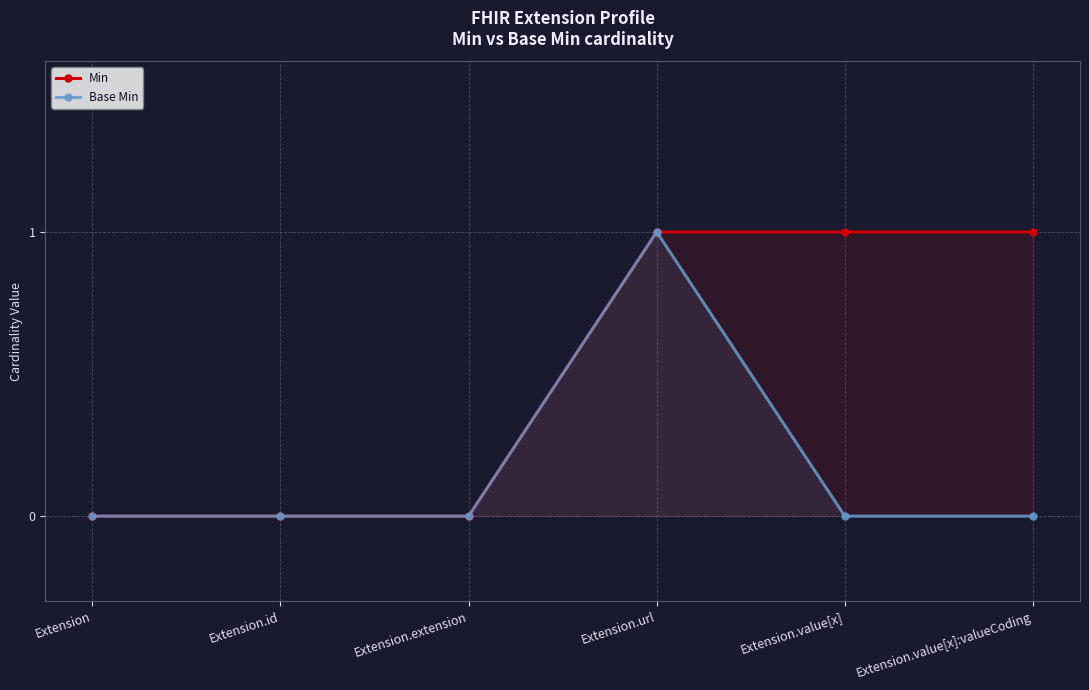

Which series changed the most between Extension and Extension.id?

Min